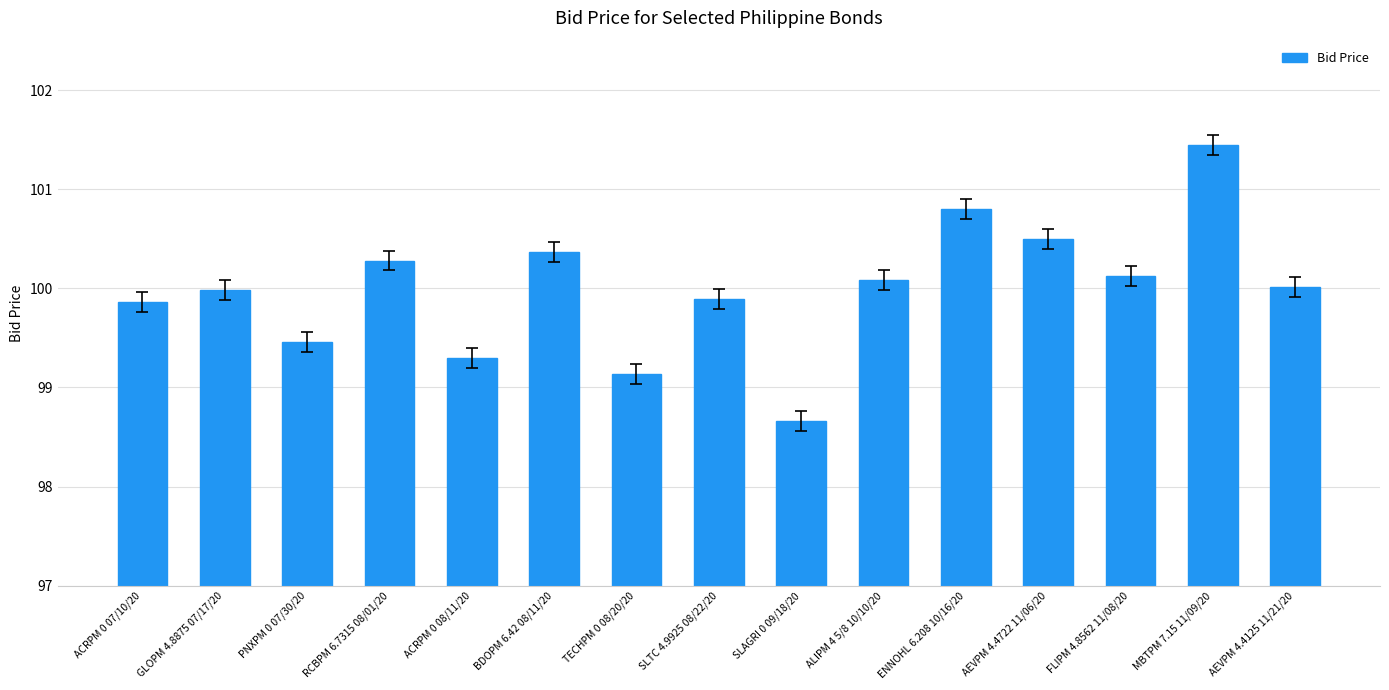

The value at ACRPM 0 07/10/20 is 99.9. True or false?

True